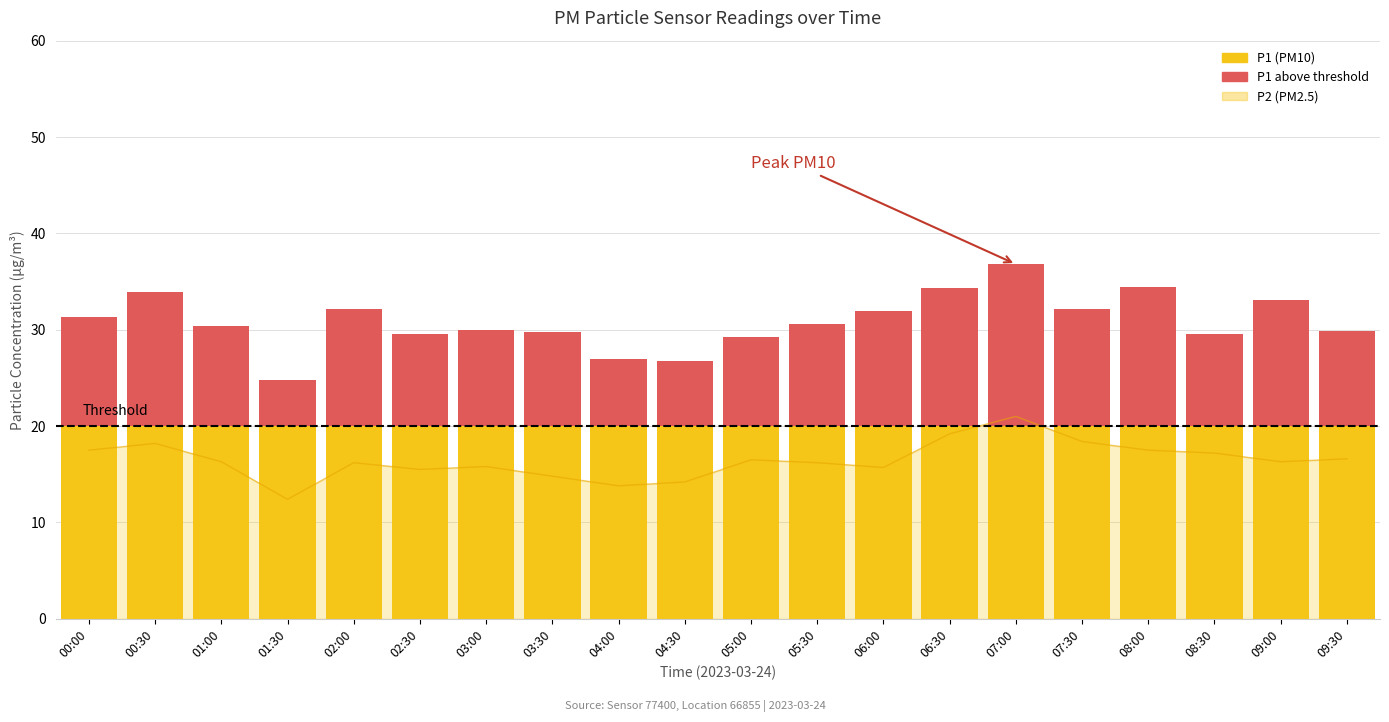

How many values in the P1 above threshold series exceed 10?

11